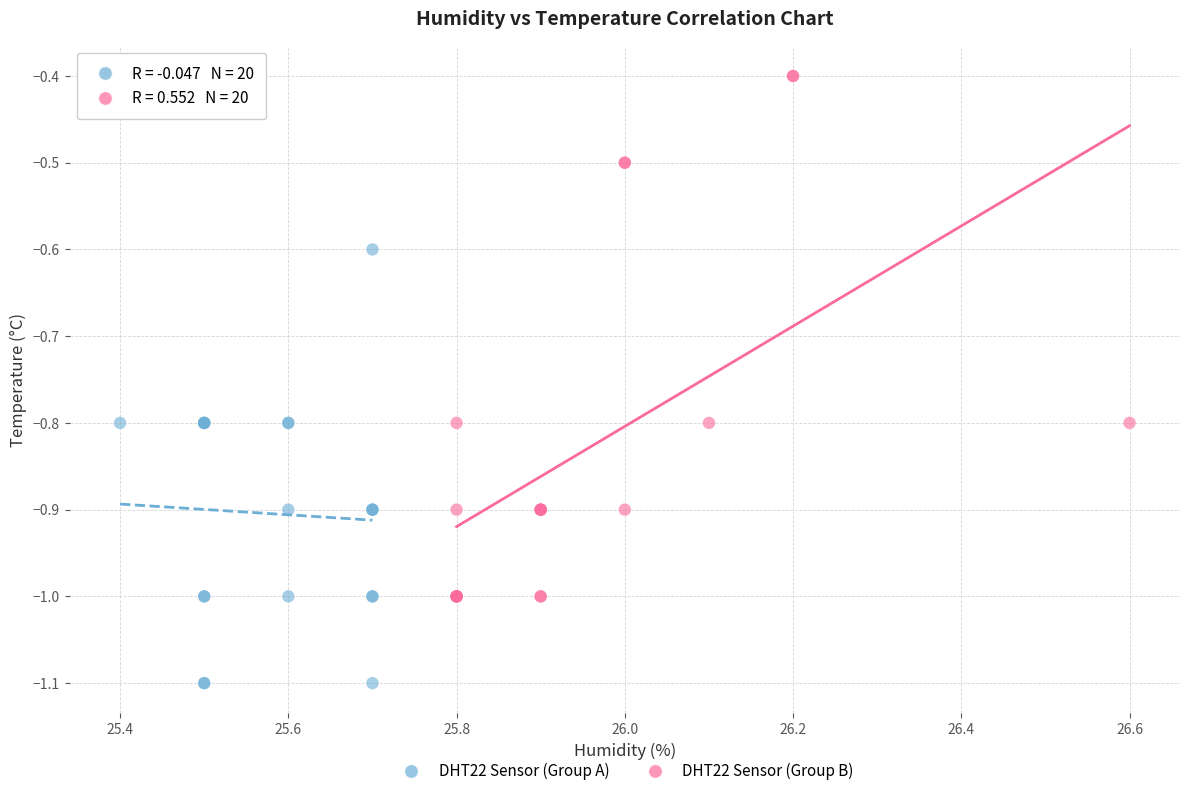

Which series has the widest spread of Y values?

DHT22 Sensor (Group B)